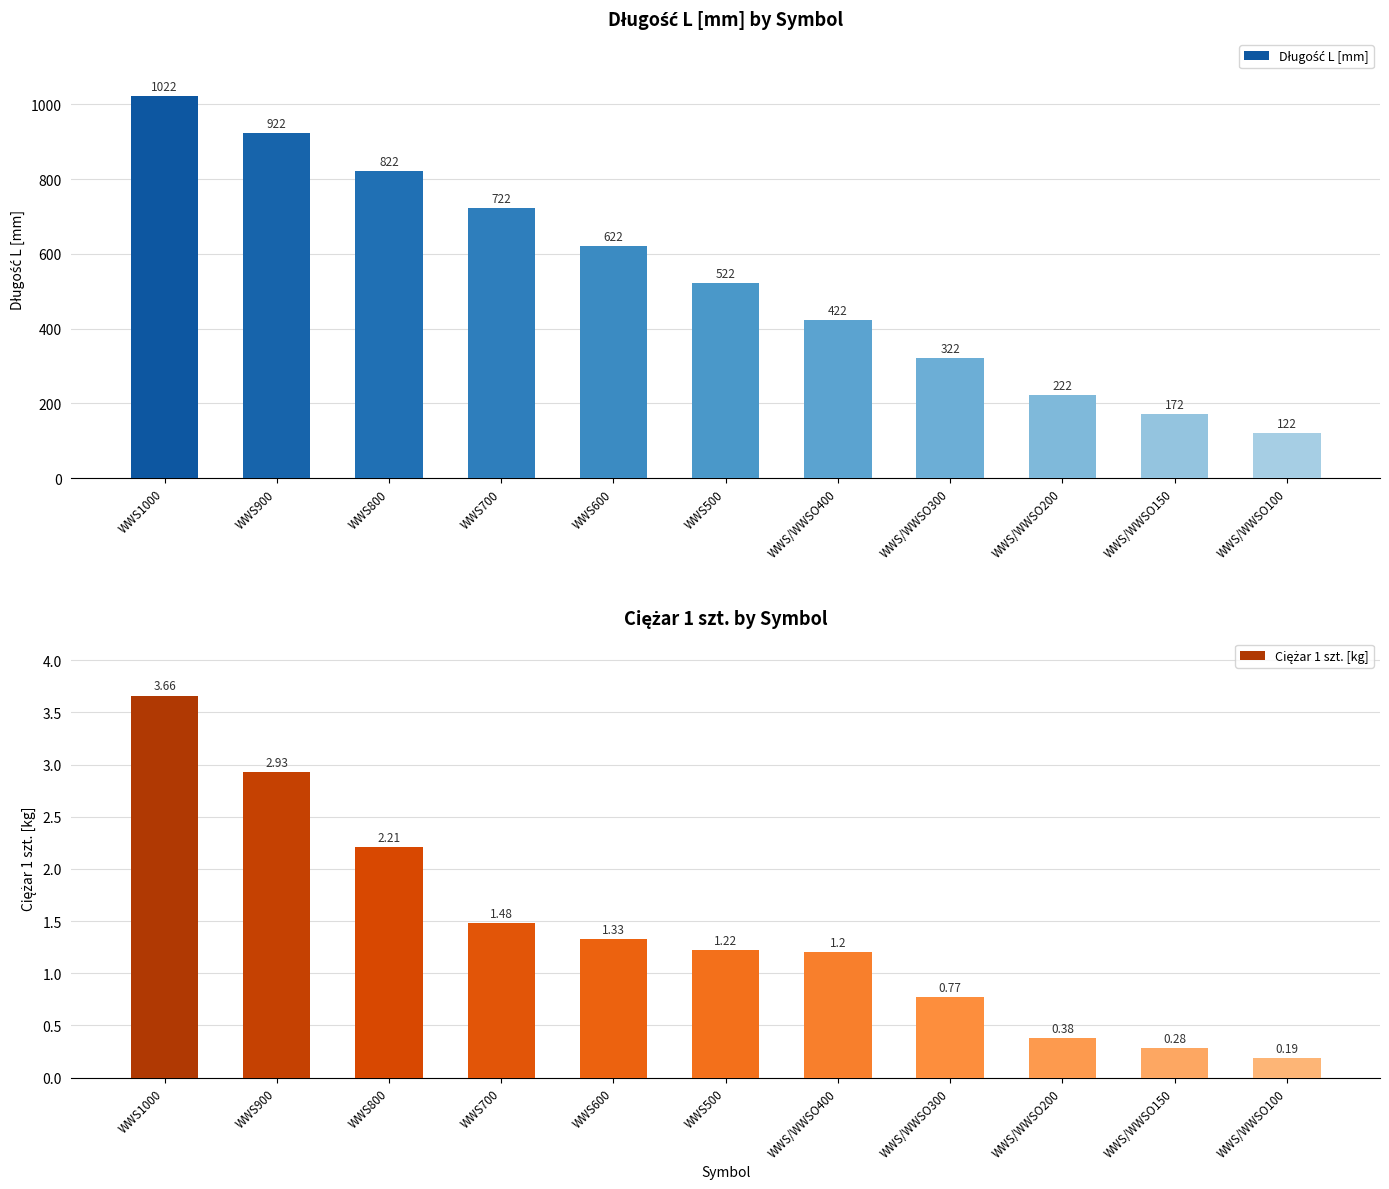

Is the value of Ciężar 1 szt. [kg] at WWS/WWSO100 greater than the value of Długość L [mm] at WWS/WWSO400?

No